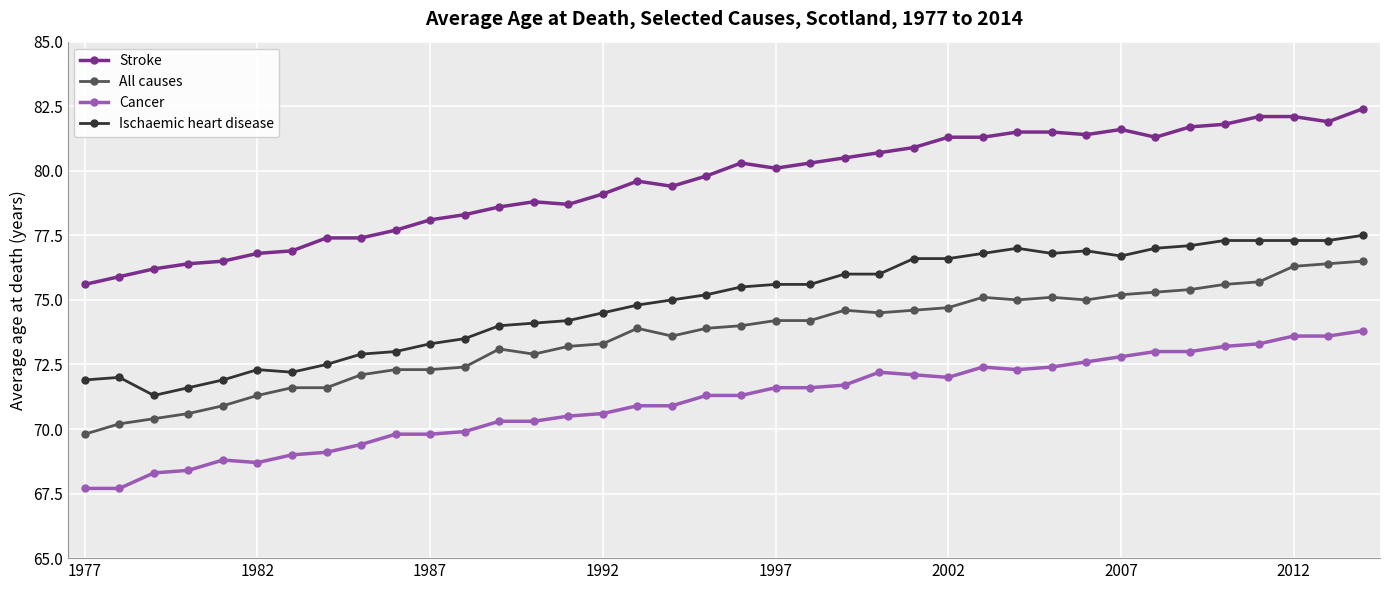

Count the number of categories in the chart.

38